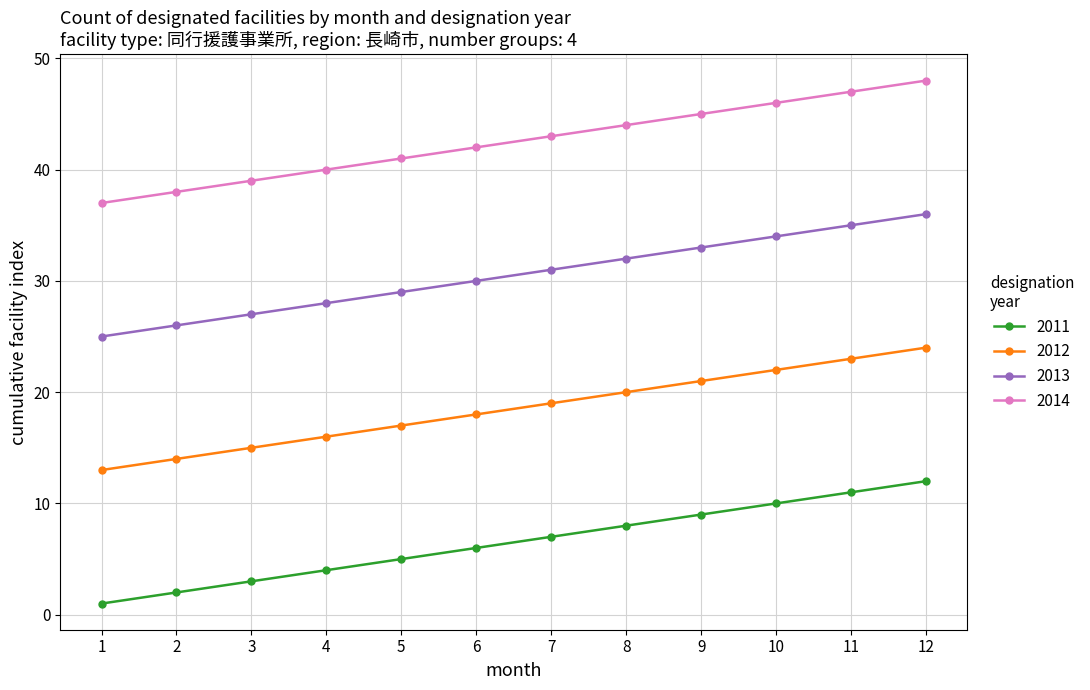

What is the difference between the 2011 values at 2 and 7?

5